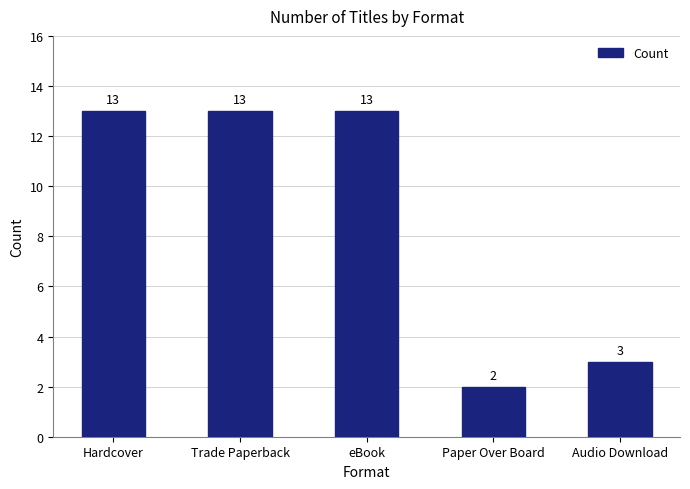

What is the difference between the second highest and minimum values?

11